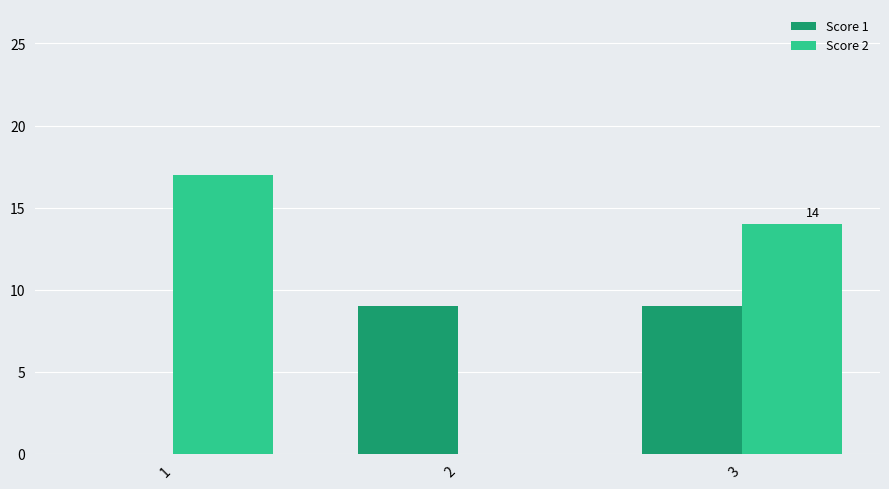

What is the difference between the Score 2 values at 1 and 3?

3